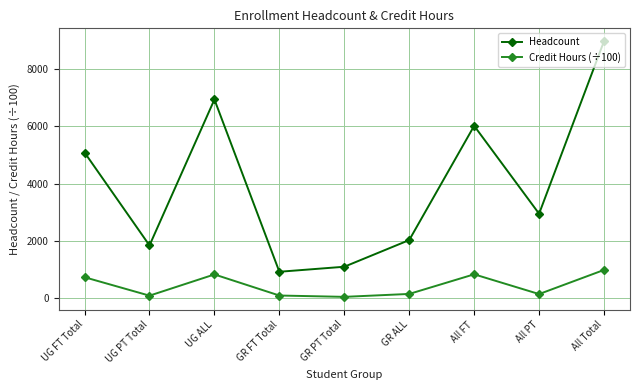

Rank the series at GR PT Total from highest to lowest value.

Headcount, Credit Hours (÷100)